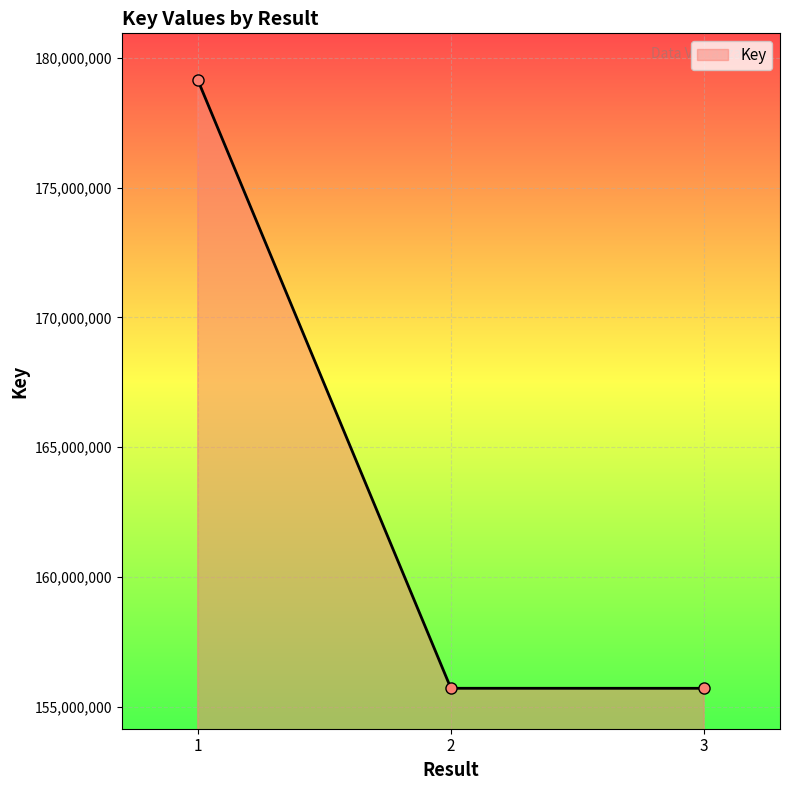

What is the greatest value displayed?

179149711